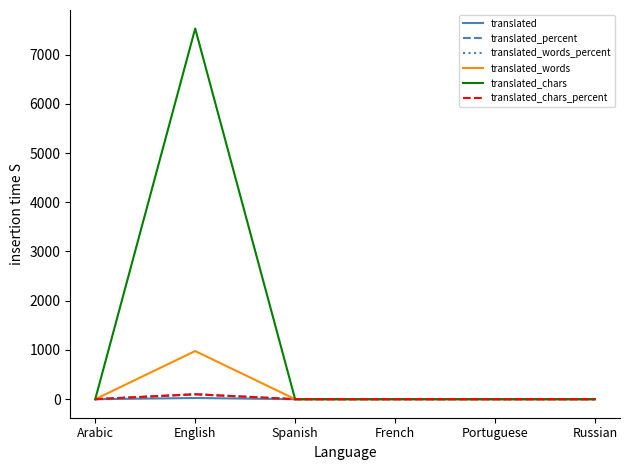

List the labels in order of translated_words value, smallest first.

Arabic, Spanish, French, Portuguese, Russian, English